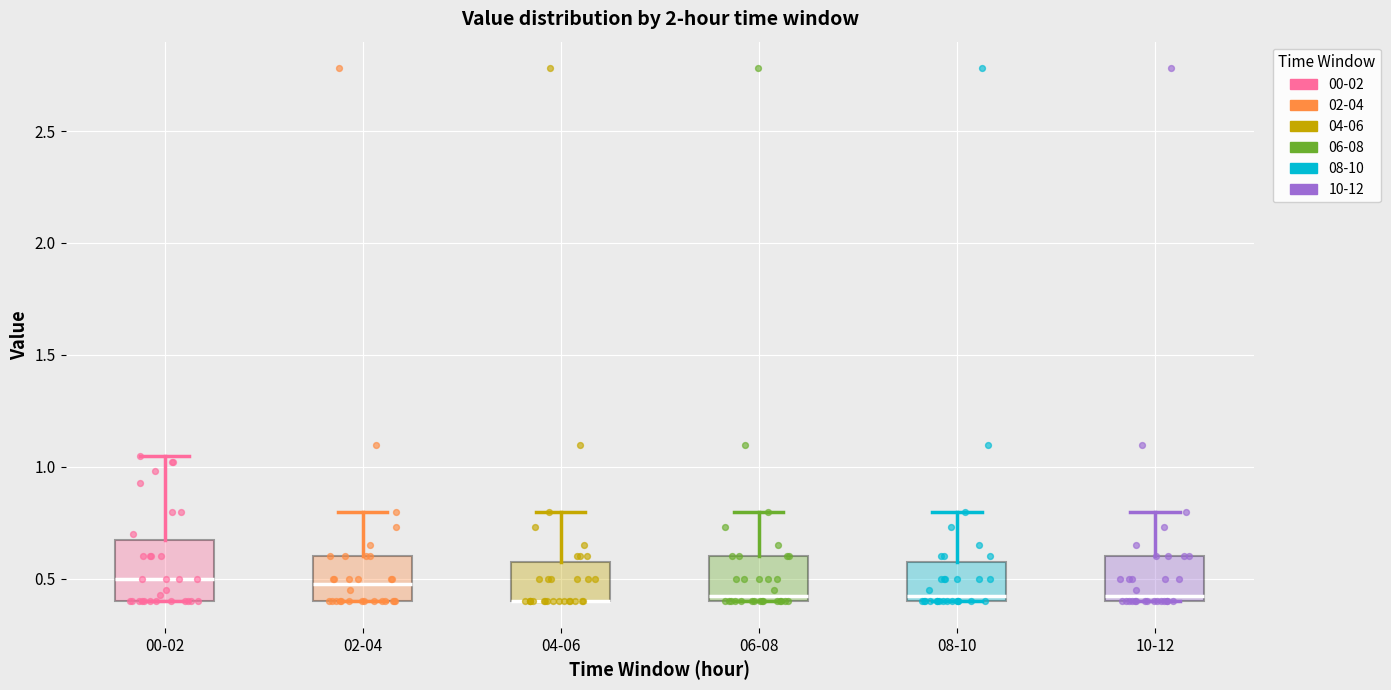

Reading left to right, read every box against the y-axis: the position of its median line, the range the box covers, and the ends of its whiskers. The values are not printed on the chart, so give them approximately, as read against the axis.

00-02: median 0.50, box 0.40 to 0.70, whiskers 0.40 to 1.05
02-04: median 0.50, box 0.40 to 0.60, whiskers 0.40 to 0.80
04-06: median 0.40 (drawn on the box's lower edge), box 0.40 to 0.60, whiskers 0.40 to 0.80
06-08: median 0.45, box 0.40 to 0.60, whiskers 0.40 to 0.80
08-10: median 0.45, box 0.40 to 0.60, whiskers 0.40 to 0.80
10-12: median 0.45, box 0.40 to 0.60, whiskers 0.40 to 0.80